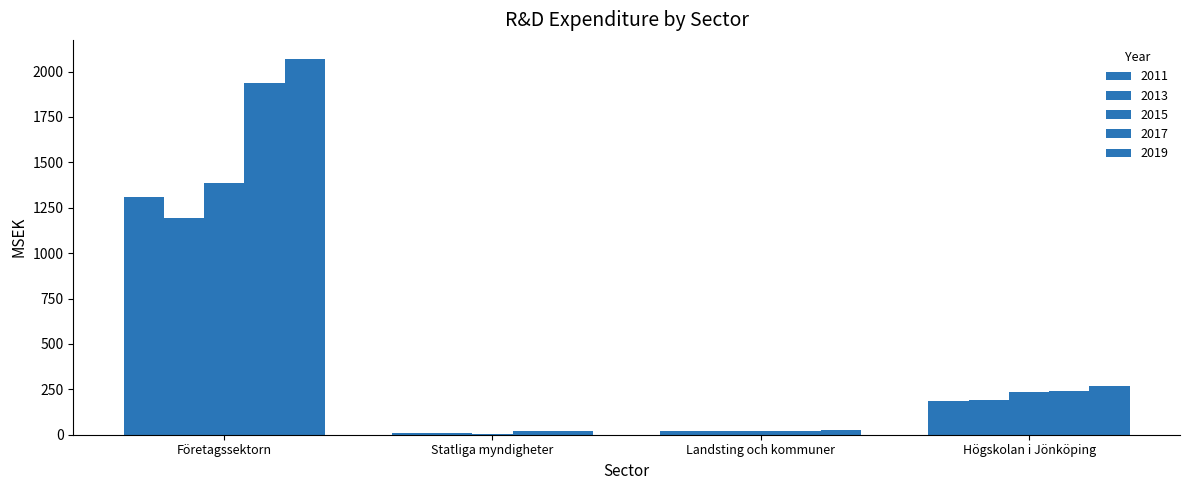

What is the value of the 2017 bar at the 1st from the left?

1937